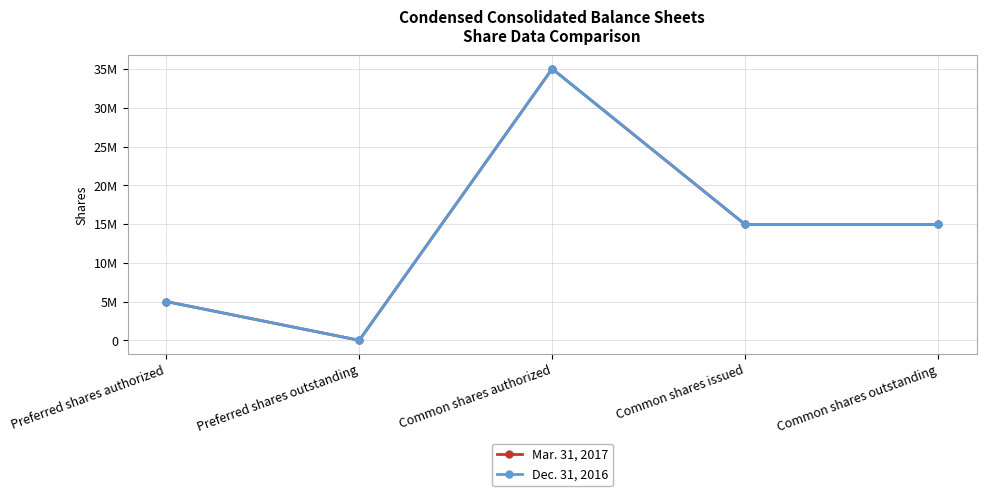

Is this an area chart (filled region under the line)?

No